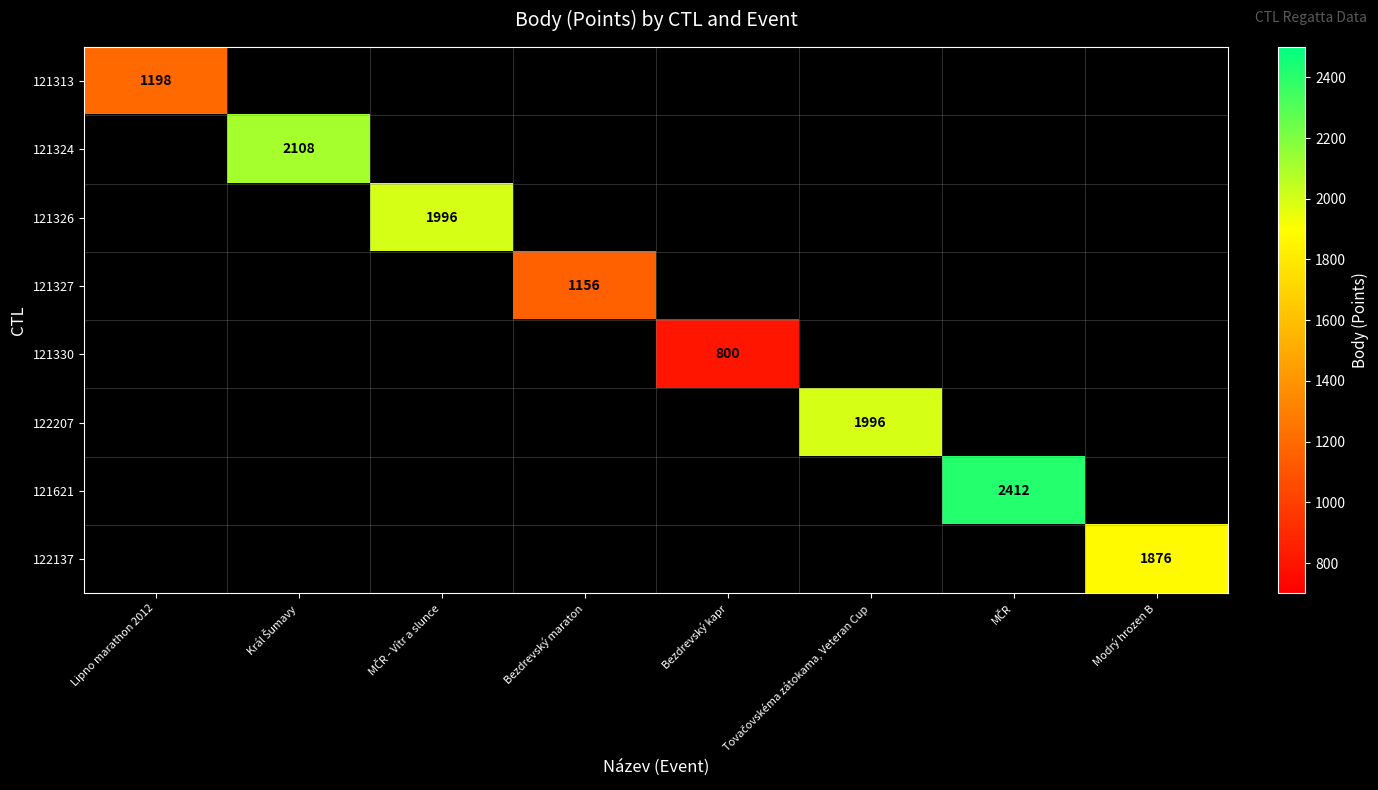

How many positive values does the 121324 series have?

1